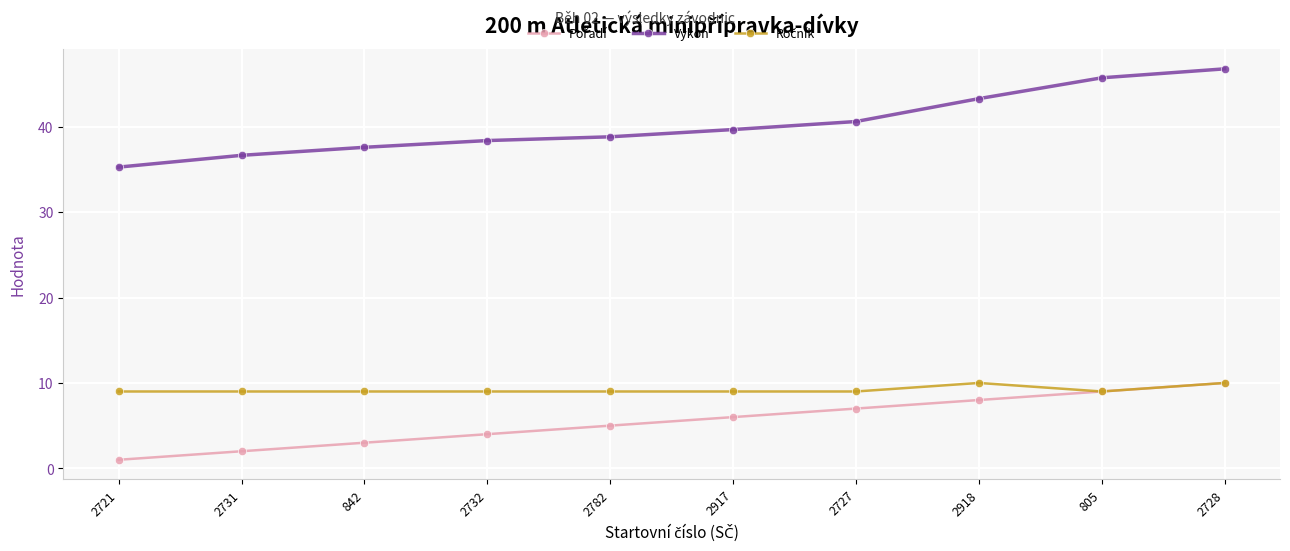

What is the approximate value of Výkon at 2728?

46.8